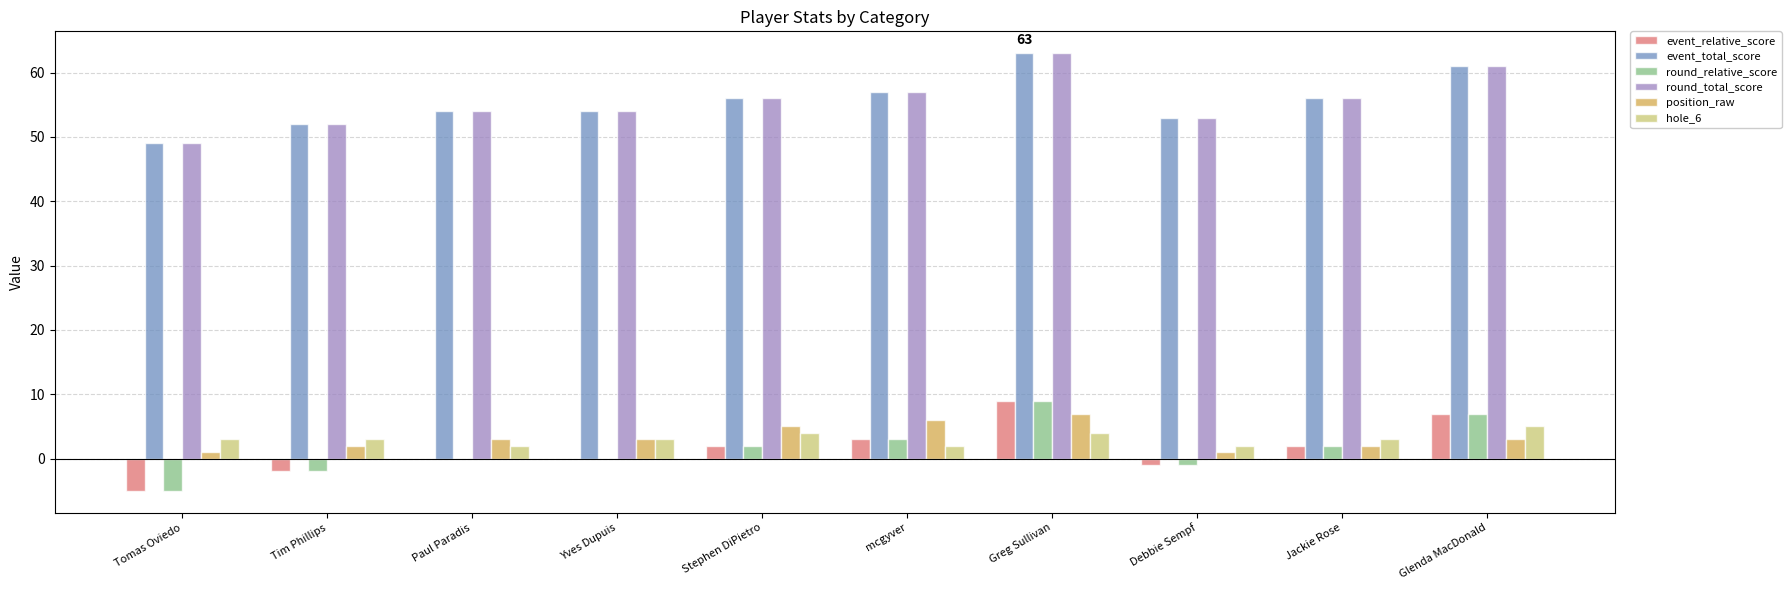

Is it true that round_relative_score equals -5 at Tomas Oviedo?

True